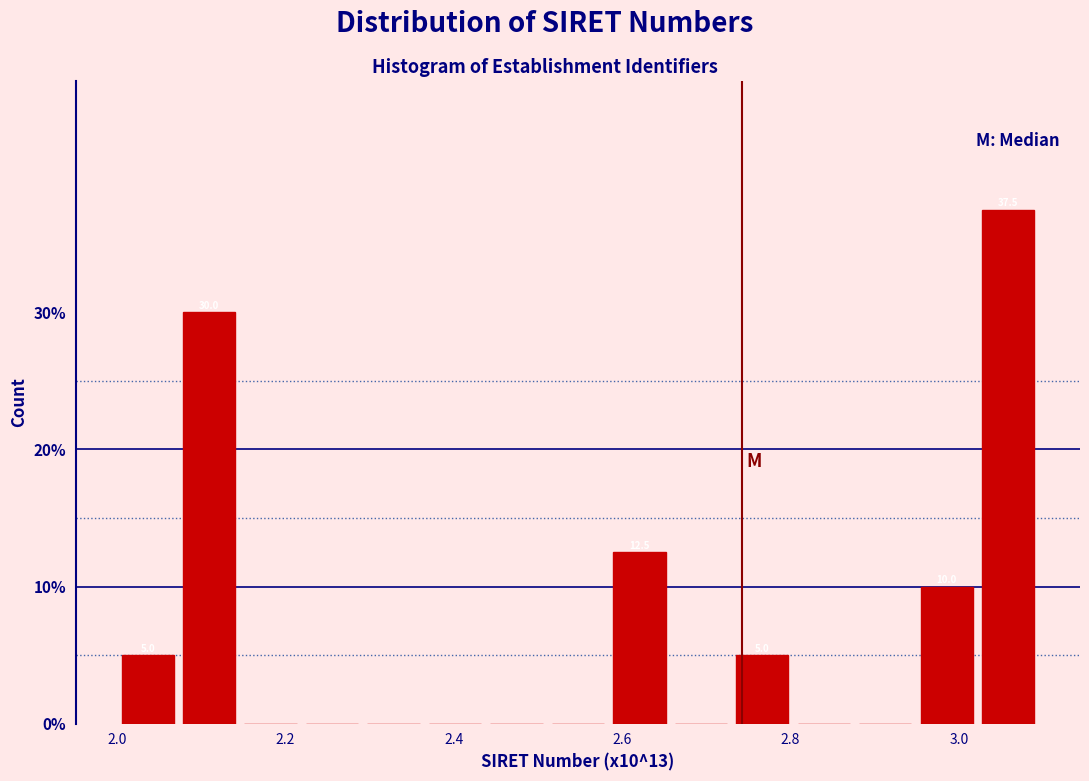

Around what value on the x-axis is the tallest bar? Give the approximate position of its centre, as read against the axis.

3.06